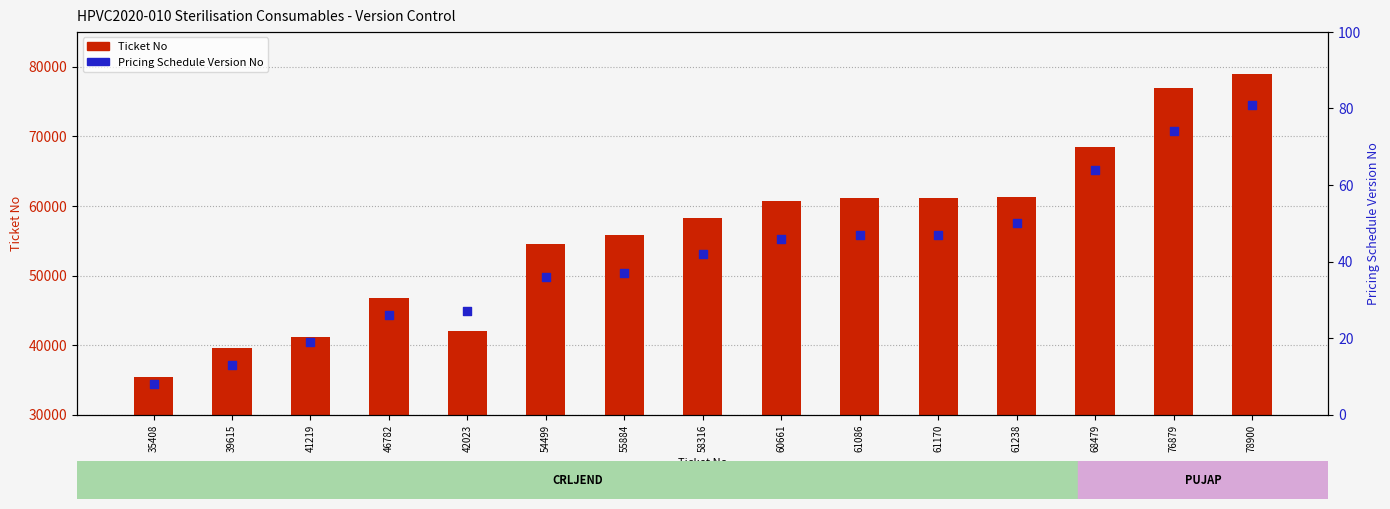

Is the value of Pricing Schedule Version No at 42023 greater than the value of Ticket No at 39615?

No